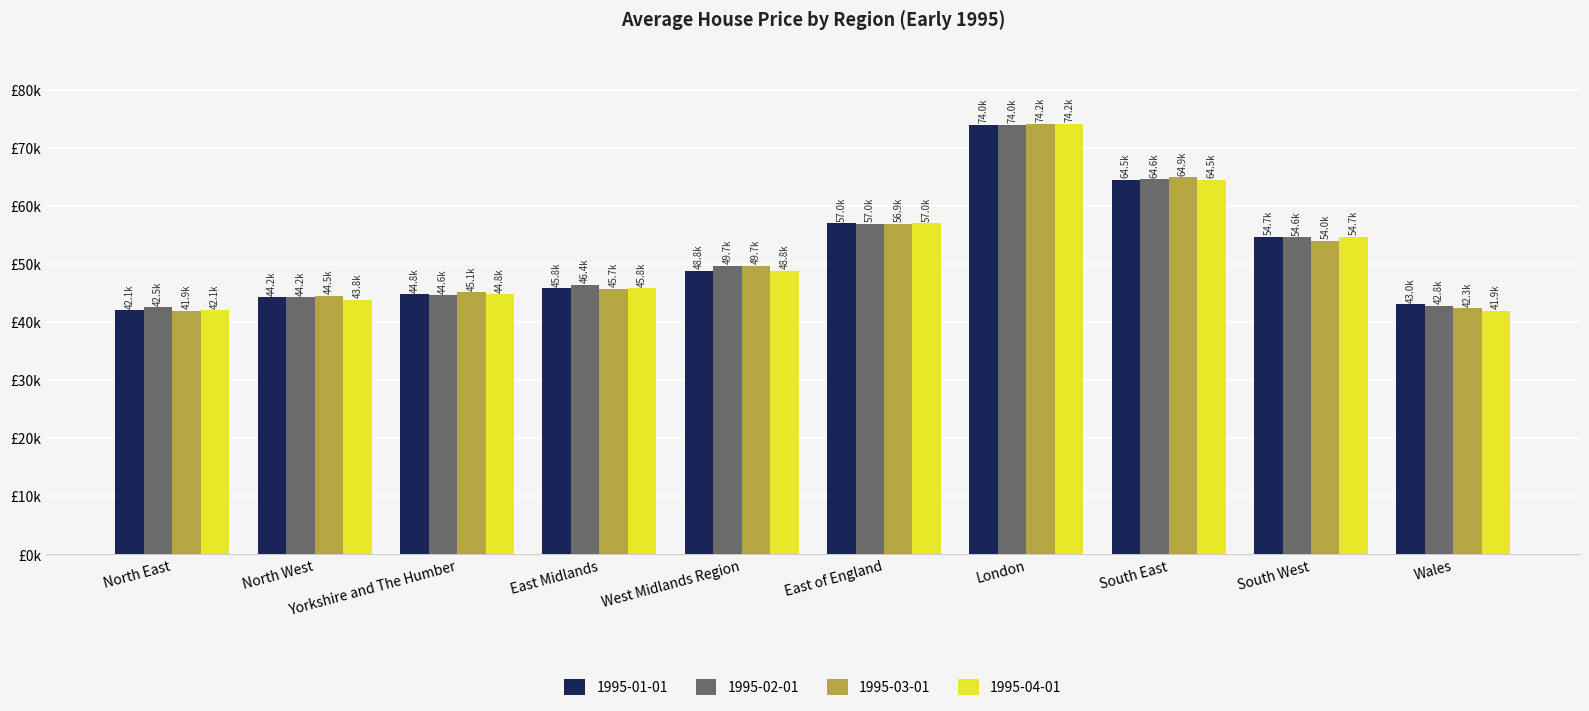

Reading left to right, extract all data points from this chart.

1995-01-01: 42059.4	44244.3	44813.8	45837.9	48839.4	57001.9	74007.8	64526.2	54706.5	43031.7
1995-02-01: 42548.7	44244.8	44649.0	46379.7	49659.0	56964.5	73994.9	64625.4	54621.4	42817.1
1995-03-01: 41928.1	44549.2	45117.4	45722.0	49653.8	56886.3	74180.4	64899.3	54016.6	42333.3
1995-04-01: 42059.4	43797.3	44813.8	45837.9	48839.4	57001.9	74199.1	64526.2	54706.5	41941.5